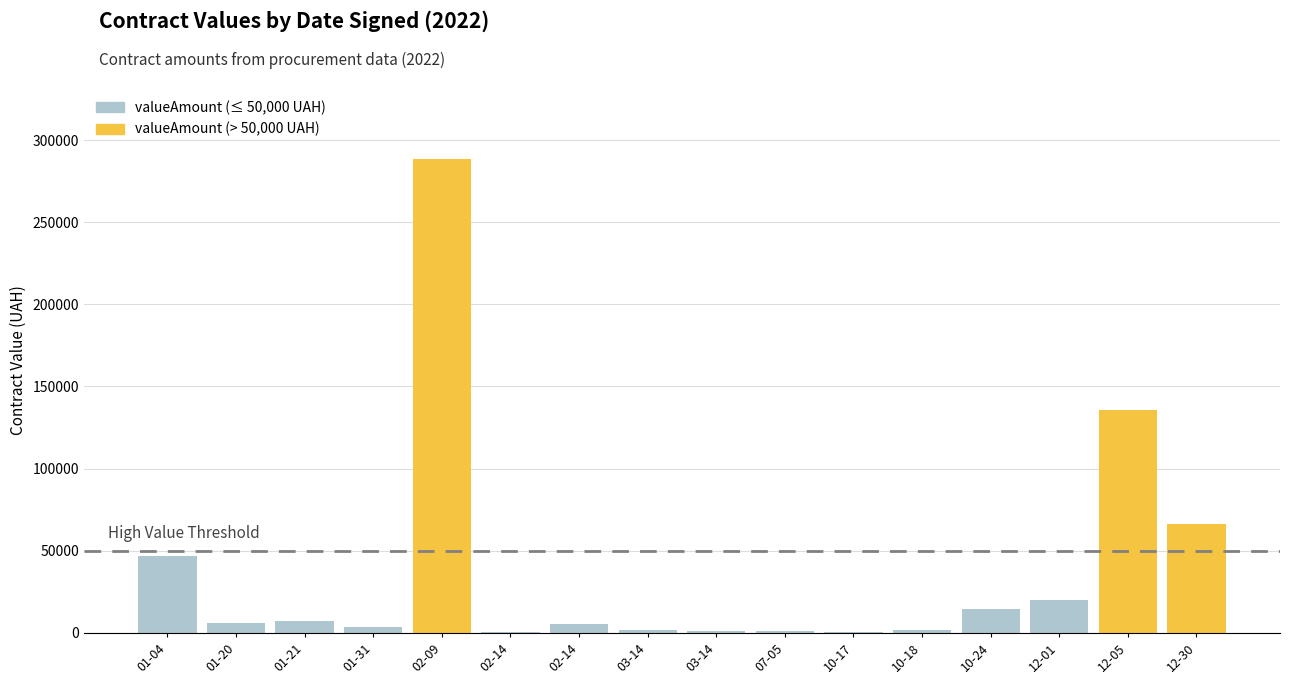

Where does the data first go above 6000?

2022-01-04